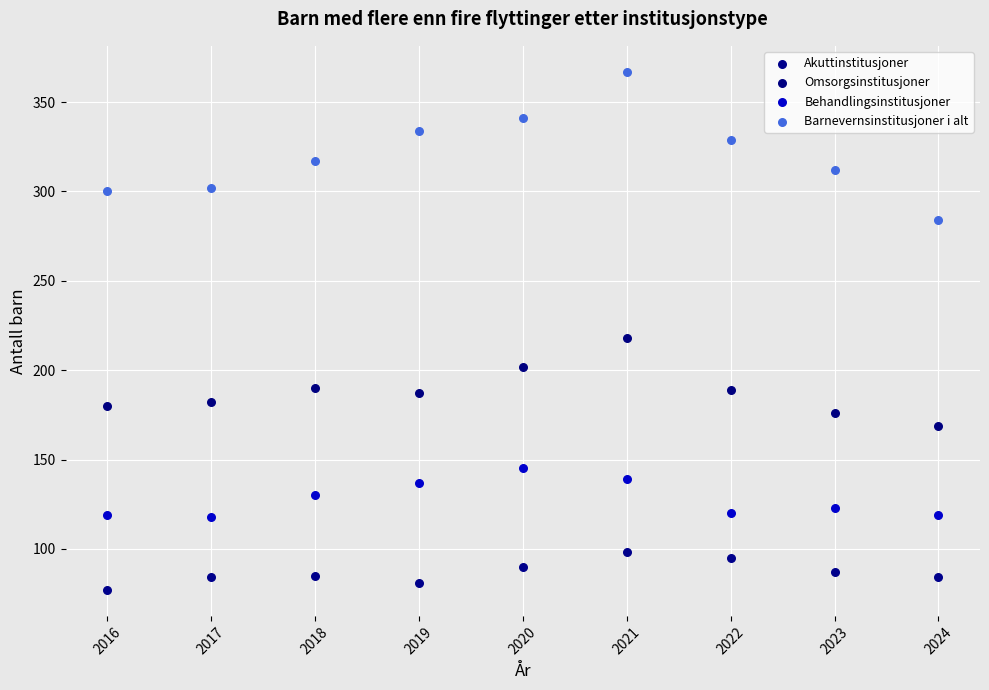

Which series reaches the maximum Y coordinate?

Barnevernsinstitusjoner i alt